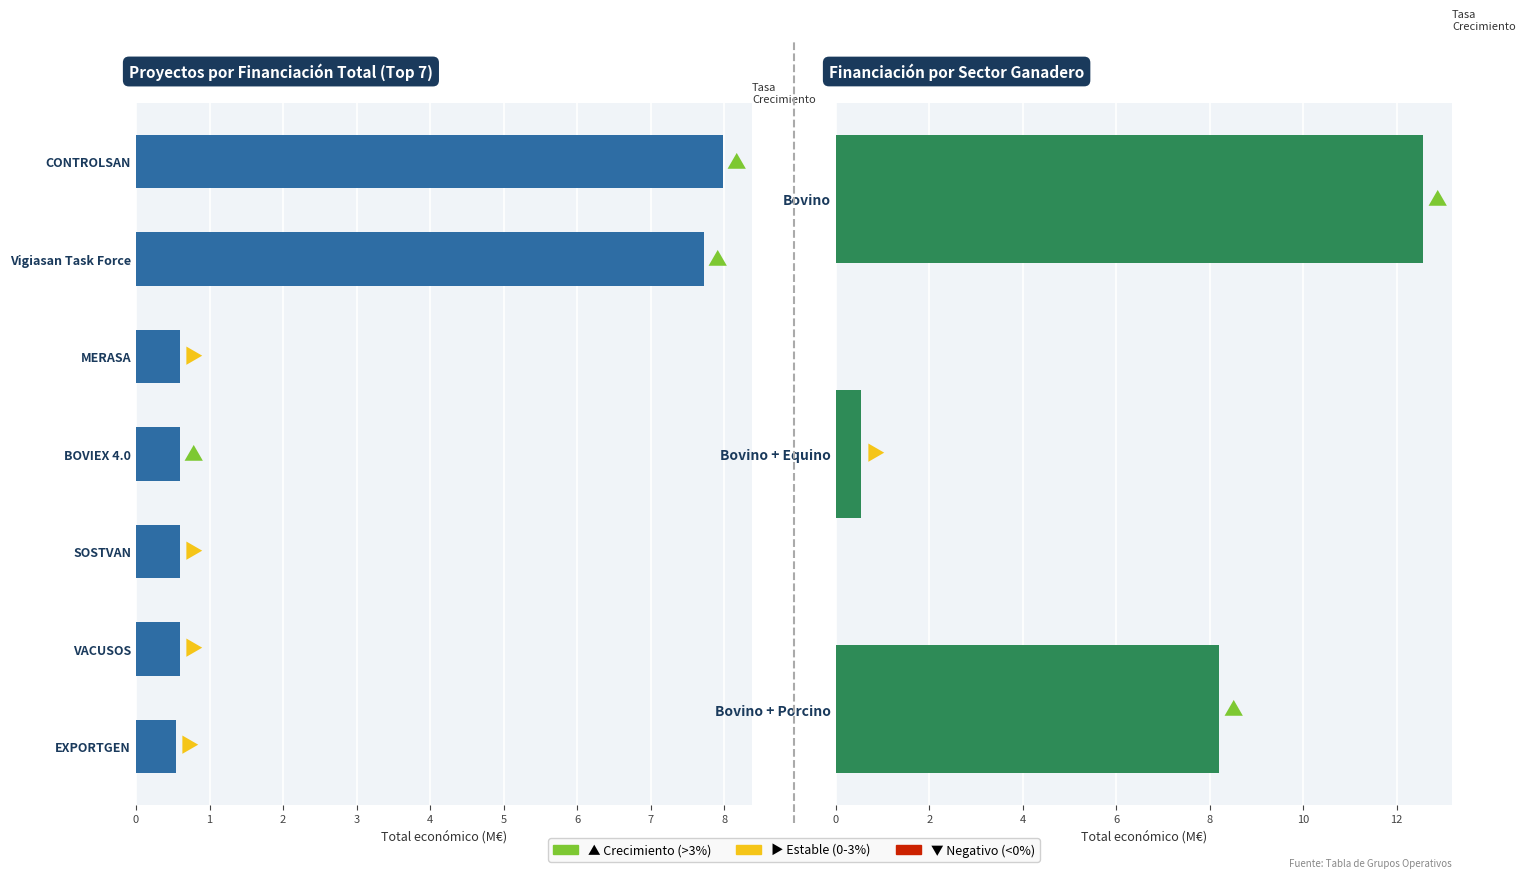

Rank the categories by value from lowest to highest.

Bovino + Equino, Bovino + Porcino, Bovino